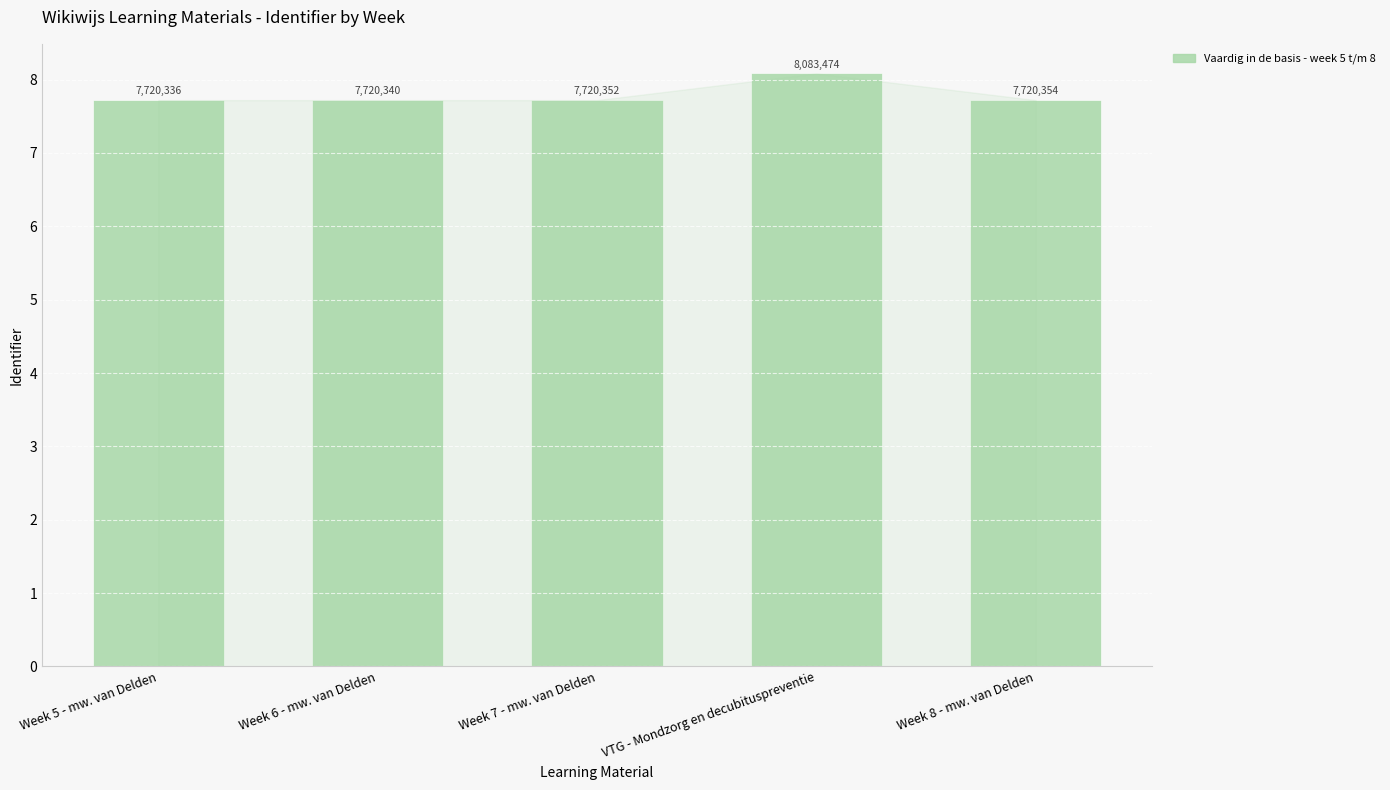

Approximately how many times larger is the value at Week 8 - mw. van Delden compared to Week 6 - mw. van Delden?

1.0